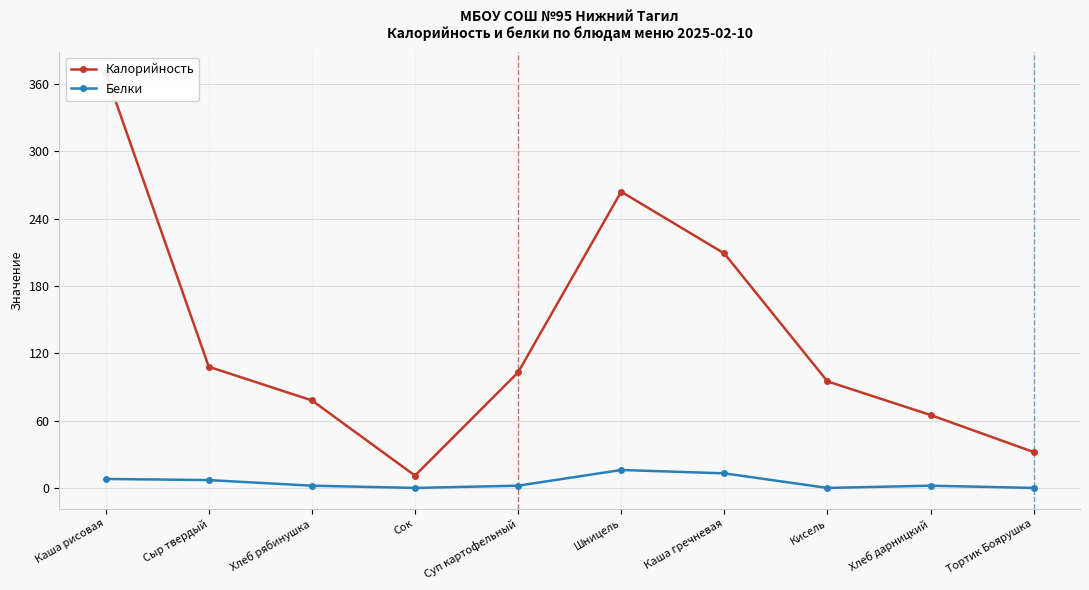

Which series changed the most between Каша гречневая and Хлеб дарницкий?

Калорийность